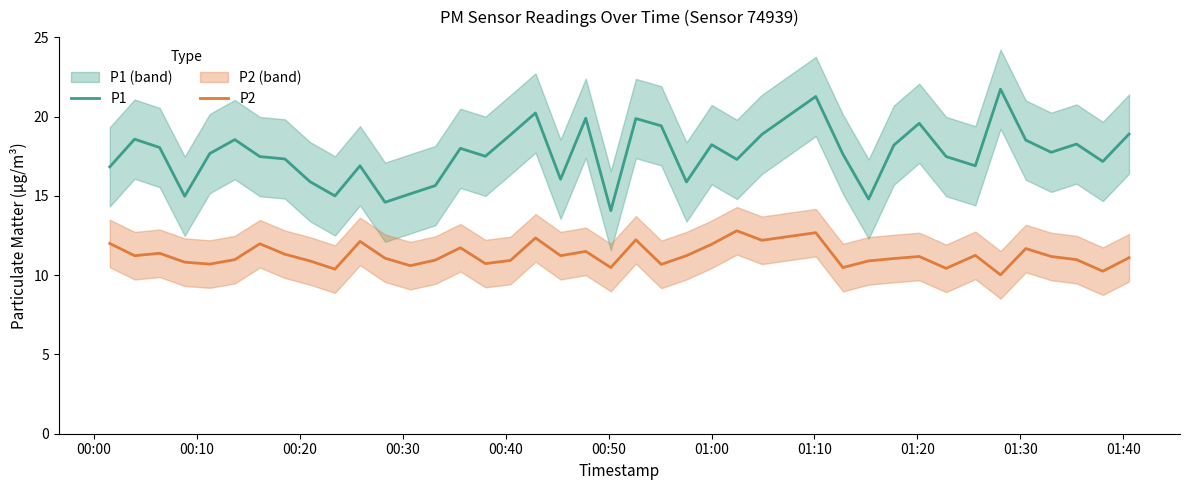

What is the lowest value of the P1 series?

14.1